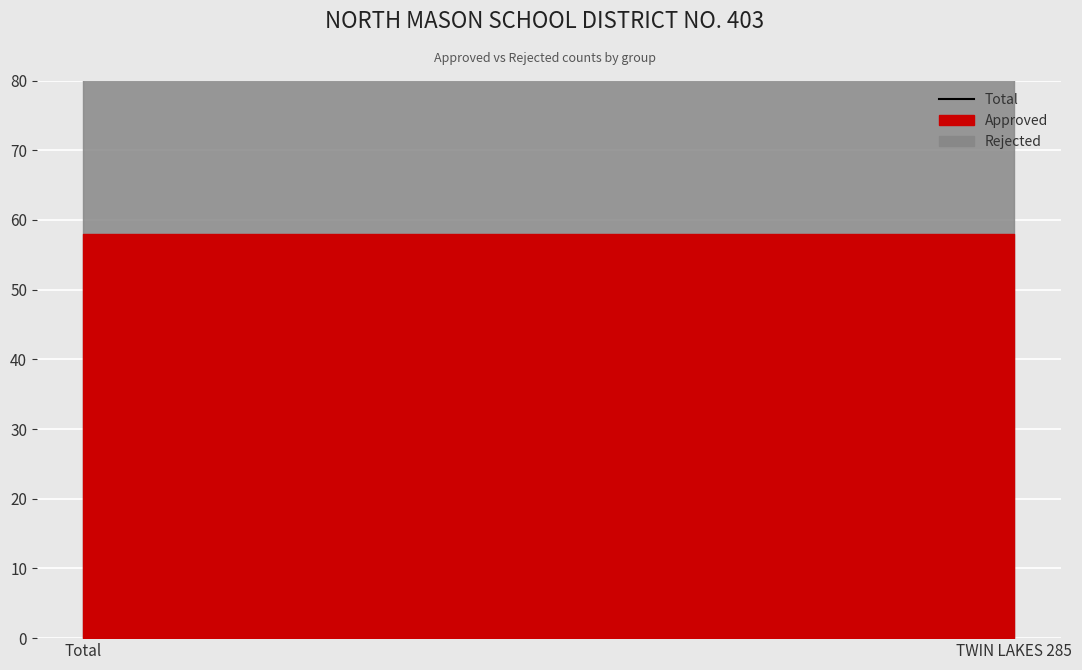

What is the label of the 1st point from the left?

Total